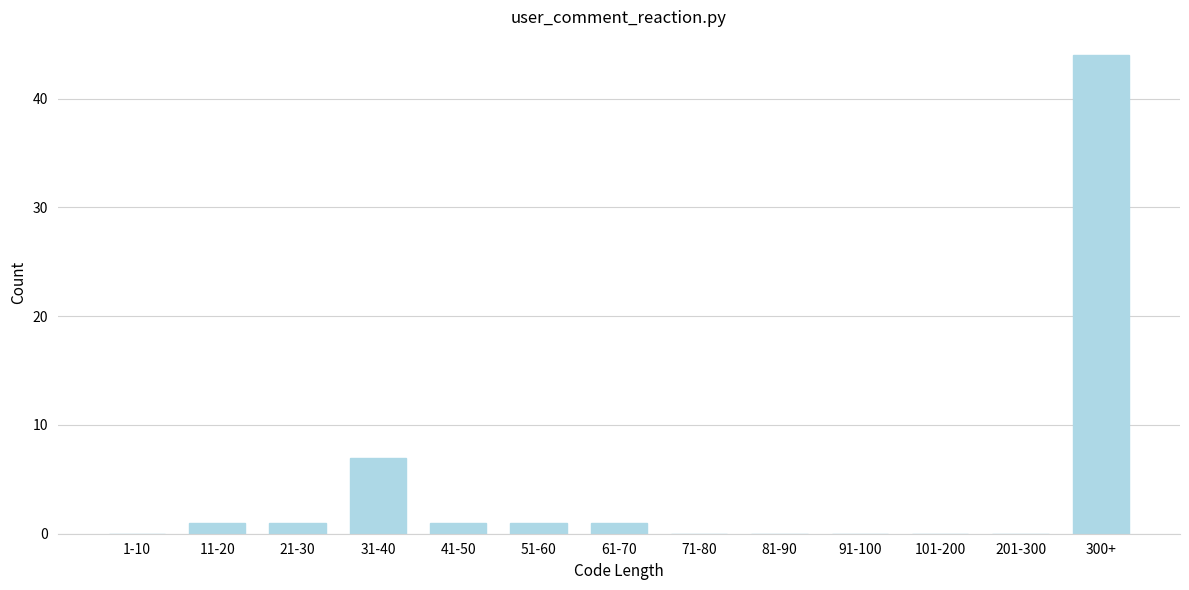

Reading left to right, extract all data points from this chart.

1-10=0	11-20=1	21-30=1	31-40=7	41-50=1	51-60=1	61-70=1	71-80=0	81-90=0	91-100=0	101-200=0	201-300=0	300+=44